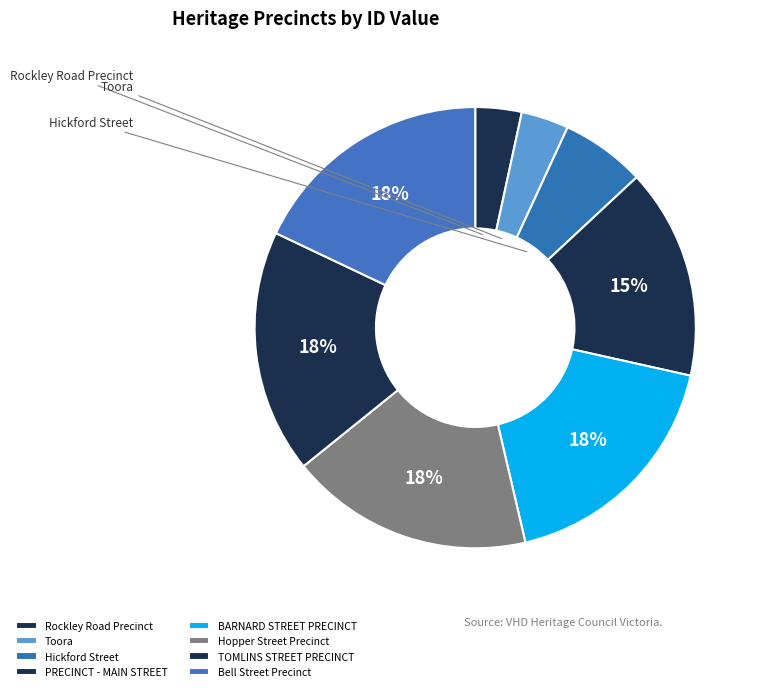

Is it true that TOMLINS STREET PRECINCT is 26% of the pie?

False